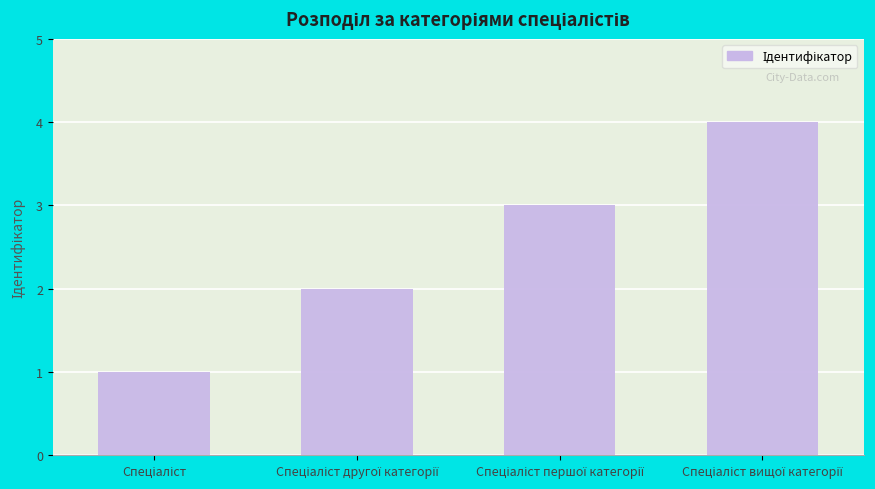

What is the sum of all values?

10